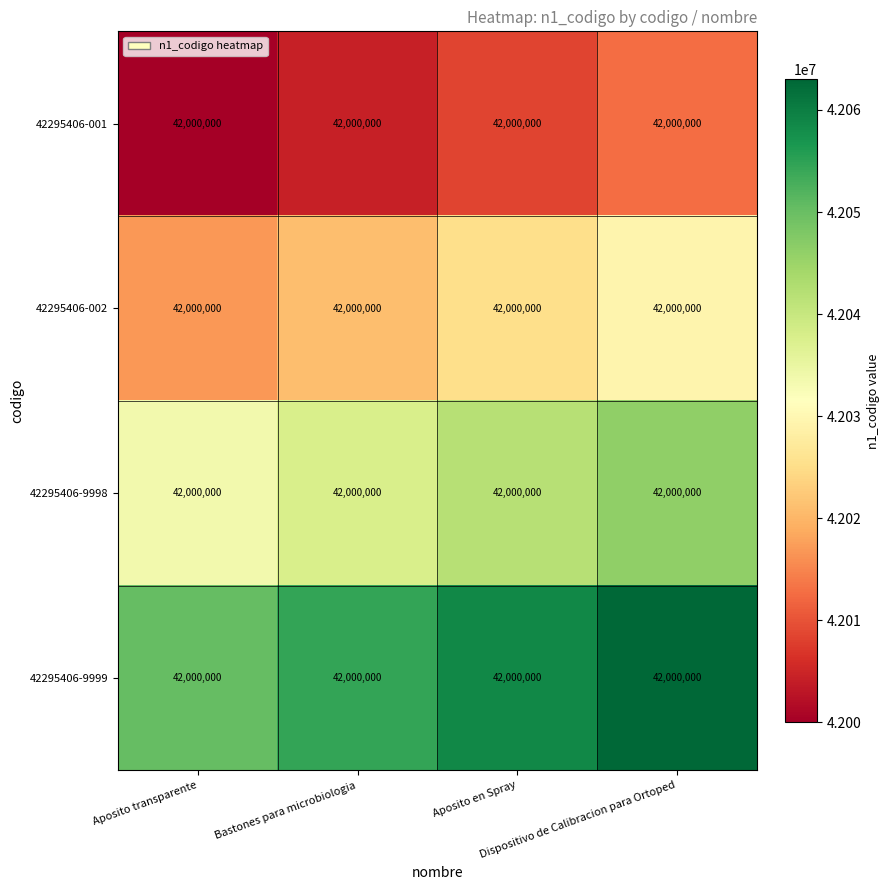

What is the difference between the maximum and second lowest values in the 42295406-002 series?

8400.0